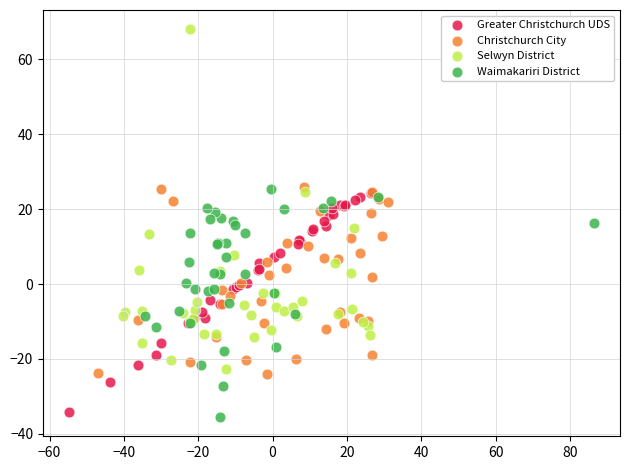

Which series has the largest Y range (max minus min)?

Selwyn District